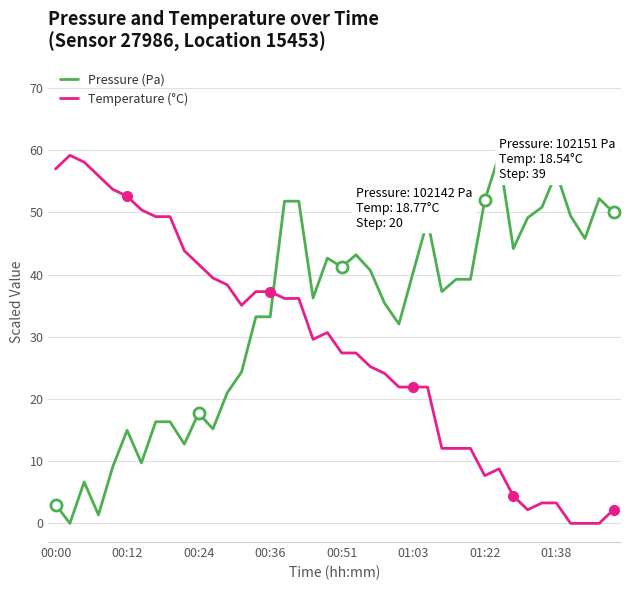

Rank the series by their average value, from lowest to highest.

Temperature (°C), Pressure (Pa)